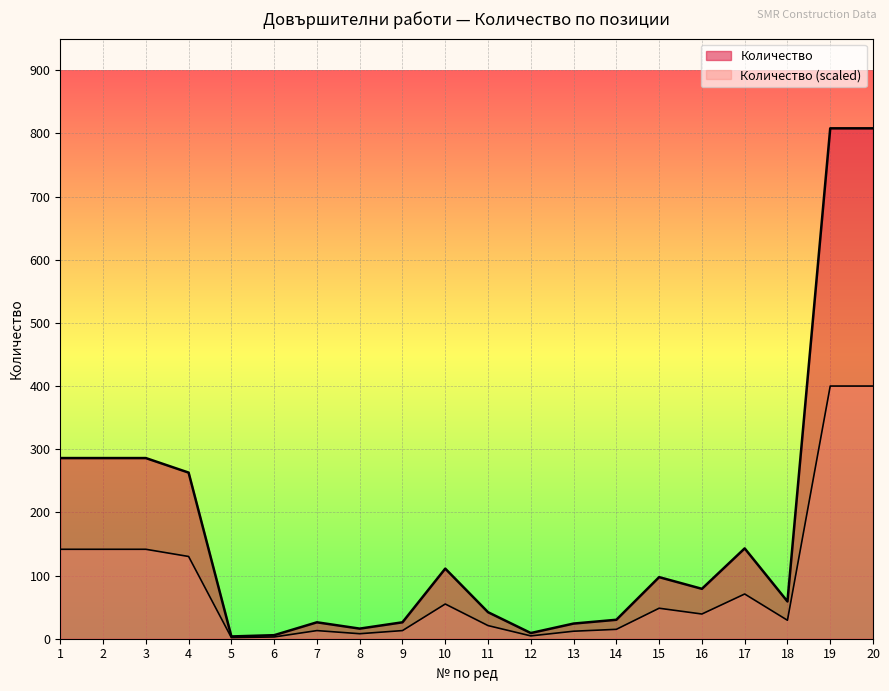

The chart shows a value of 102.7 at 18. True or false?

False